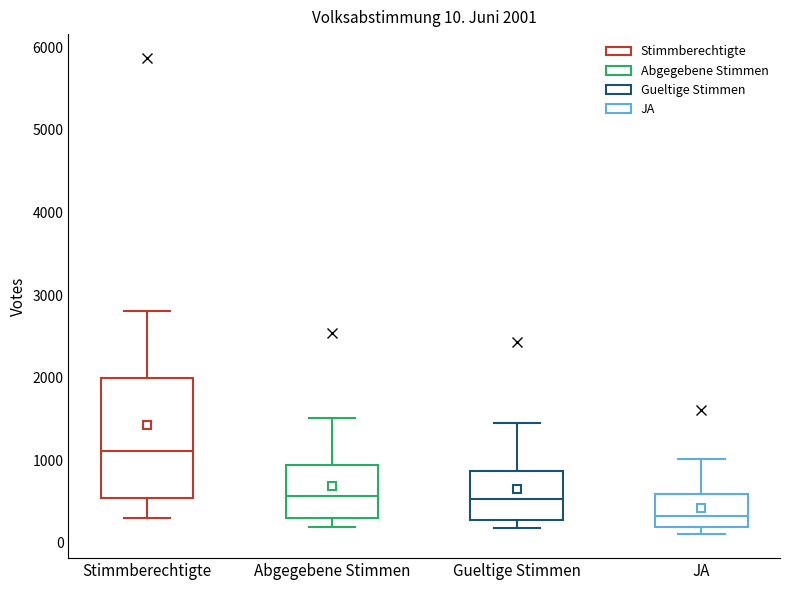

Comparing the boxes themselves (not the whiskers), which one is the tallest?

Stimmberechtigte